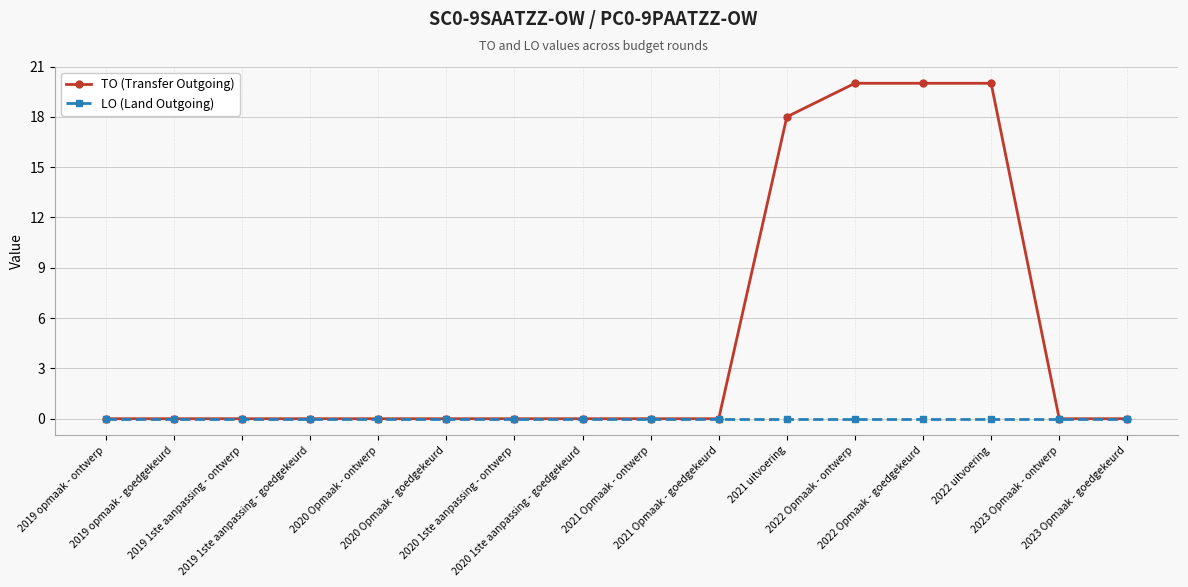

What is the total value across all series at 2022 Opmaak - goedgekeurd?

20